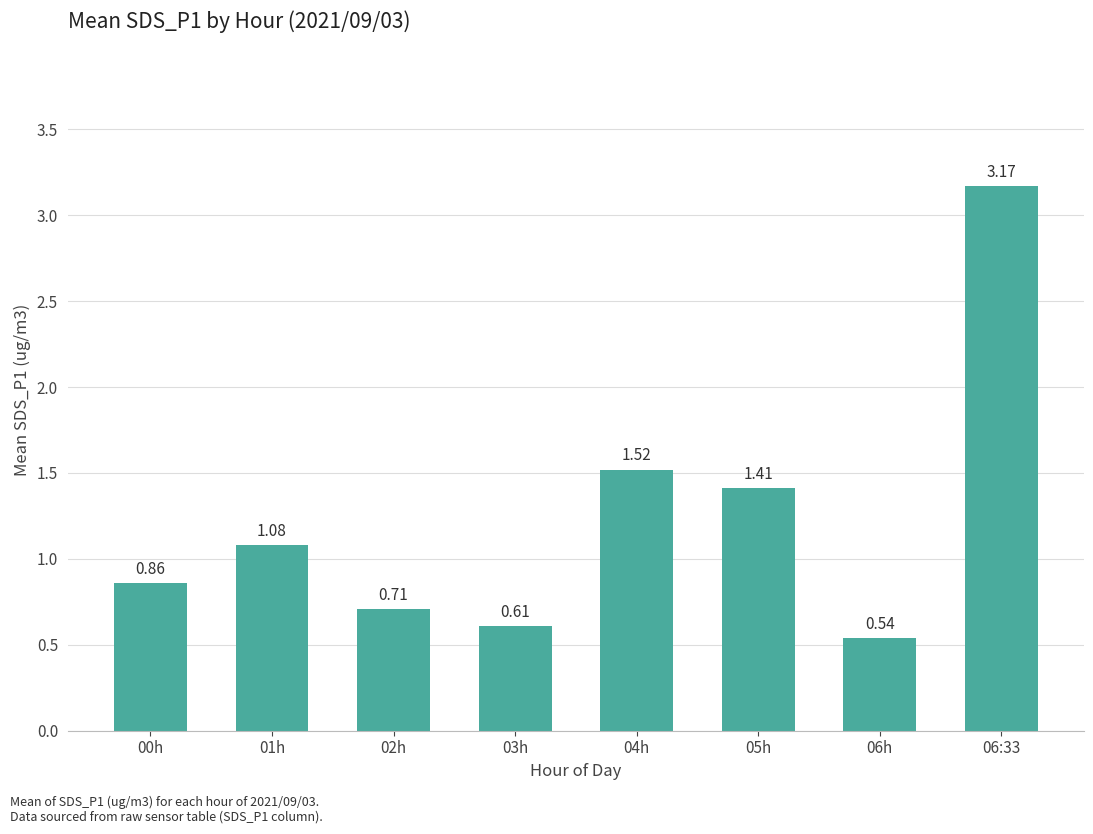

Which label corresponds to the smallest value in the chart?

06h